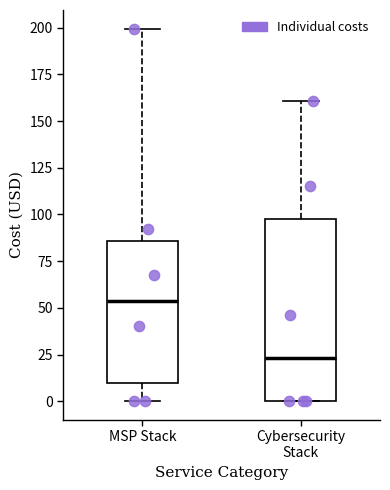

Reading left to right, read every box against the y-axis: the position of its median line, the range the box covers, and the ends of its whiskers. The values are not printed on the chart, so give them approximately, as read against the axis.

MSP Stack: median 55, box 10 to 85, whiskers 0 to 200
Cybersecurity Stack: median 25, box 0 to 100, whiskers 0 to 160